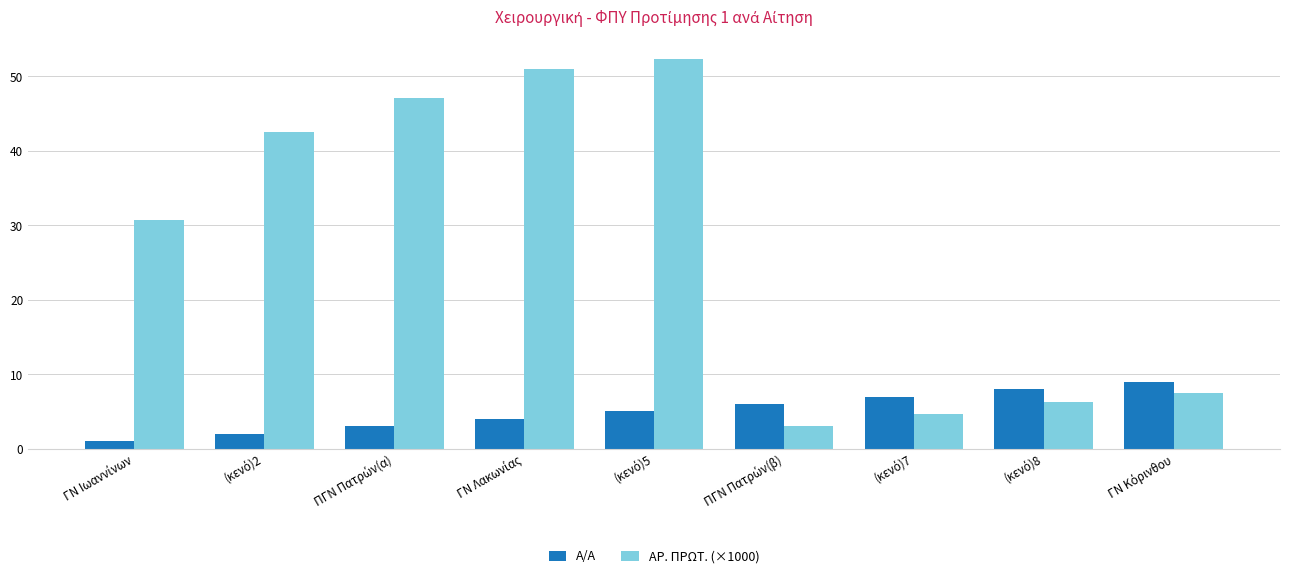

At how many categories does at least one series exceed 41?

4